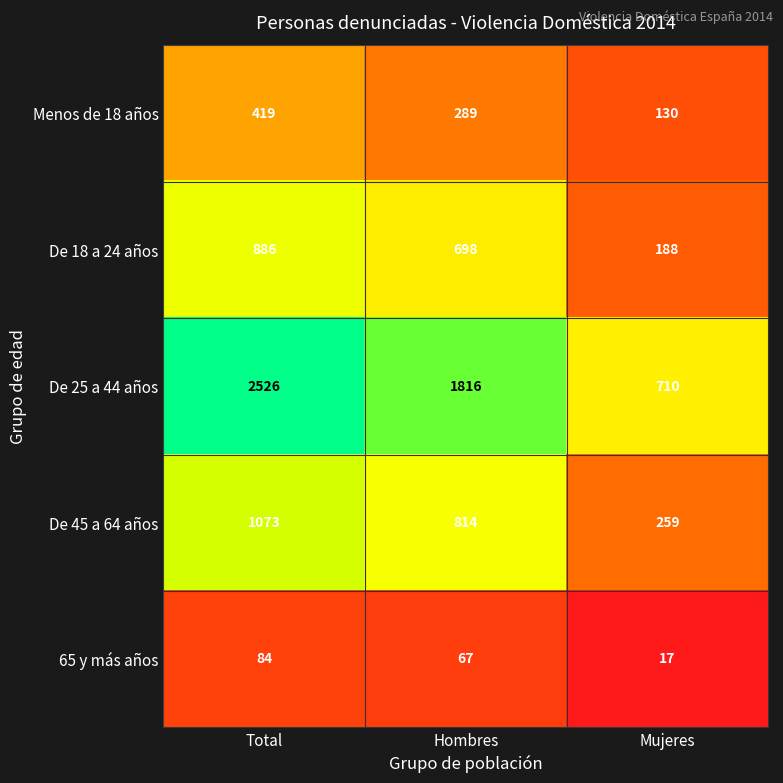

The De 45 a 64 años series shows 1073 at Total. True or false?

True